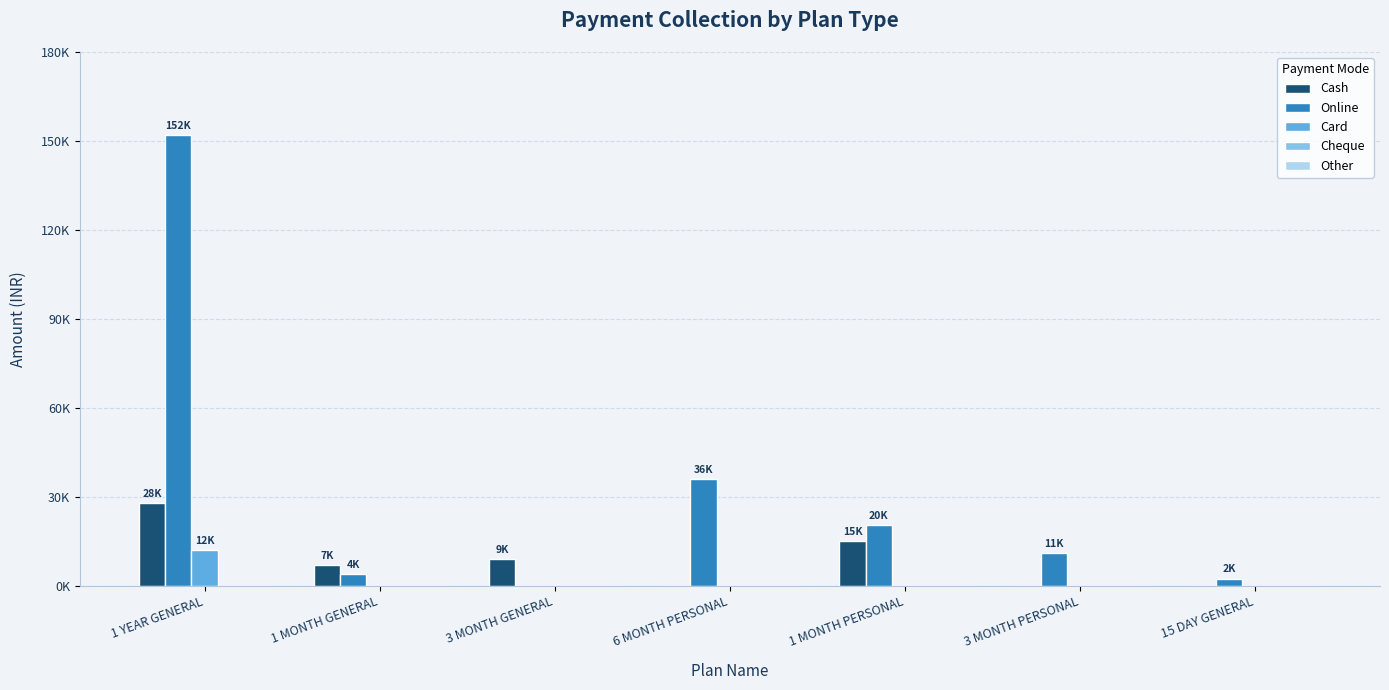

Are the bars grouped side by side (vs. stacked)?

Yes